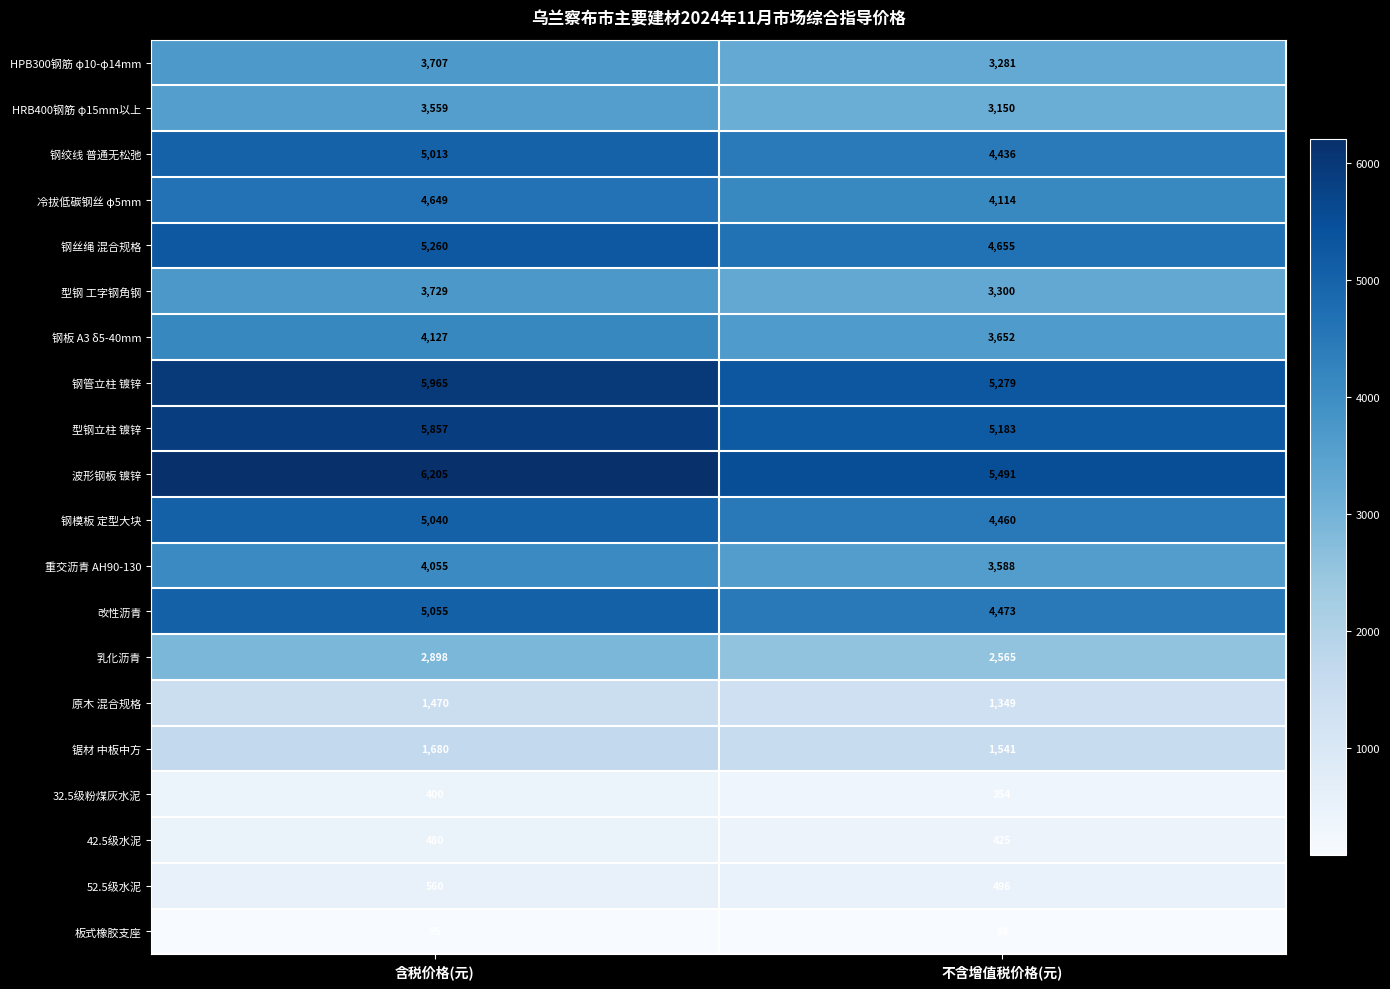

What is the total value across all series at 不含增值税价格(元)?

61876